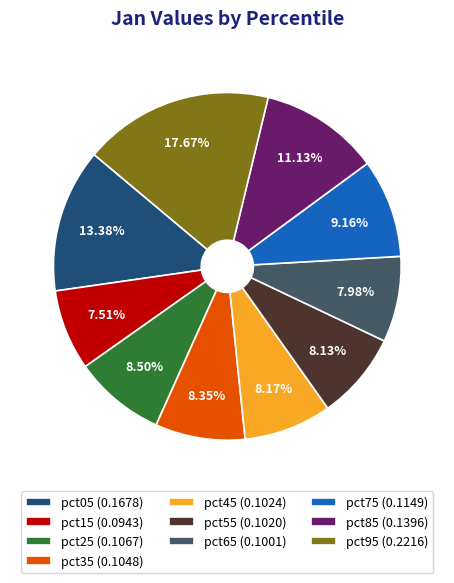

What percentage do pct25 and pct65 together represent?

16.5%